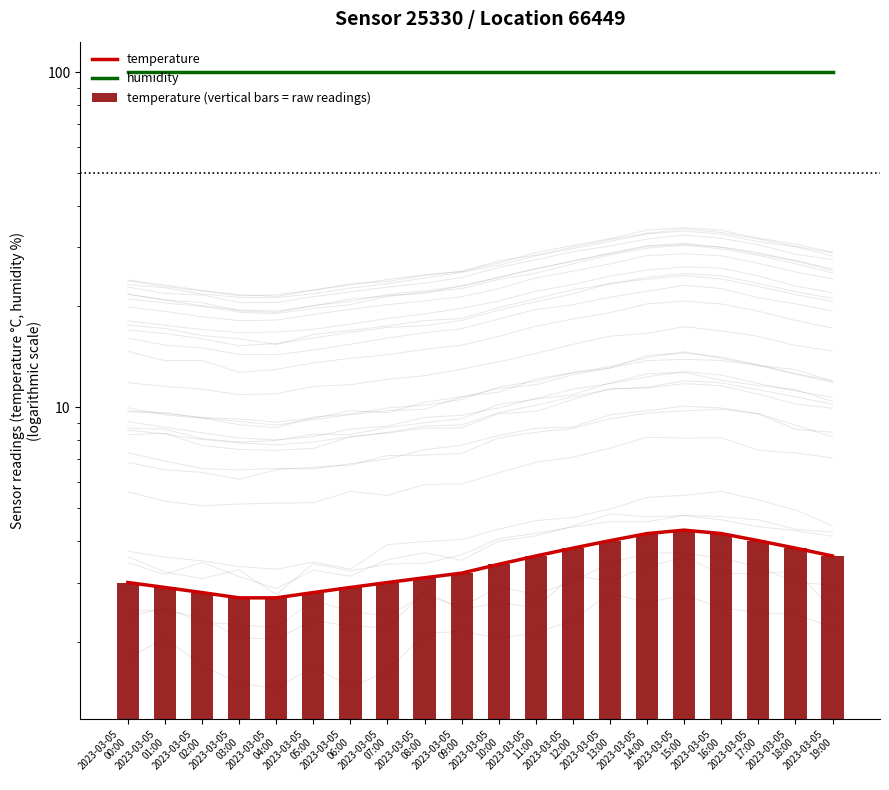

What is the difference between the highest and lowest values at 2023-03-05
06:00?

97.0